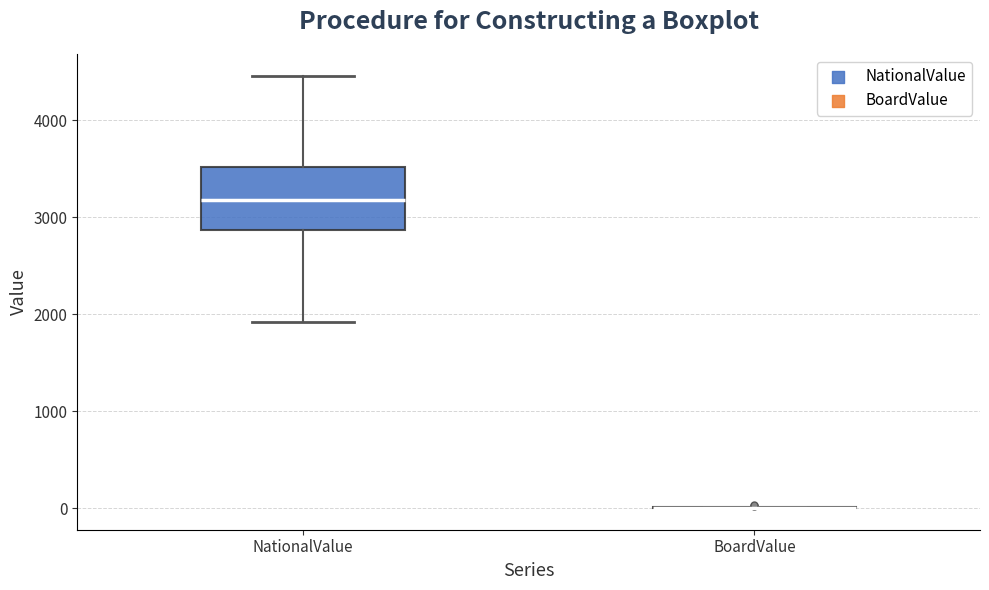

Where does the lower whisker of the box for NationalValue end on the y-axis? The values are not printed on the chart, so give them approximately, as read against the axis.

1900